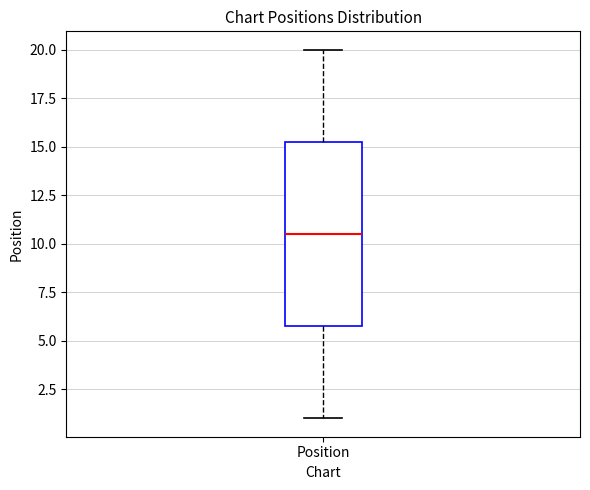

Read this box plot against the y-axis: the position of the median line, the range covered by the box, and the ends of both whiskers. The values are not printed on the chart, so give them approximately, as read against the axis.

median 10.5, box 6.0 to 15.5, whiskers 1.0 to 20.0